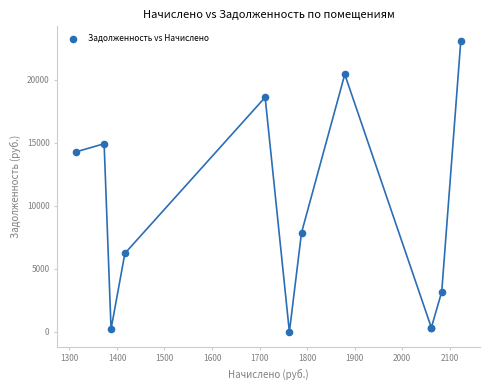

What Y value in the scatter plot is closest to 11541?

14293.5